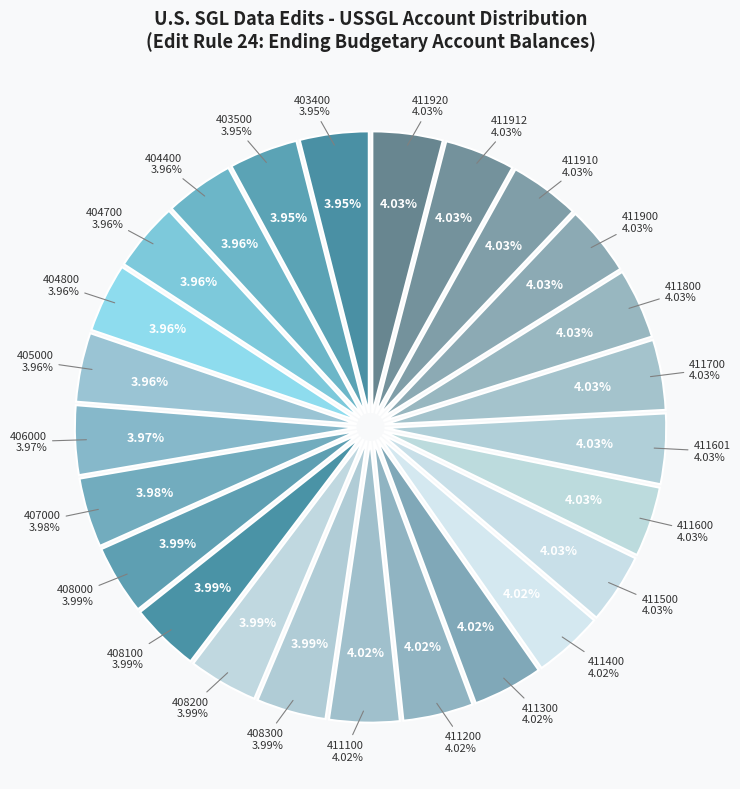

Count the number of slices in the pie.

25